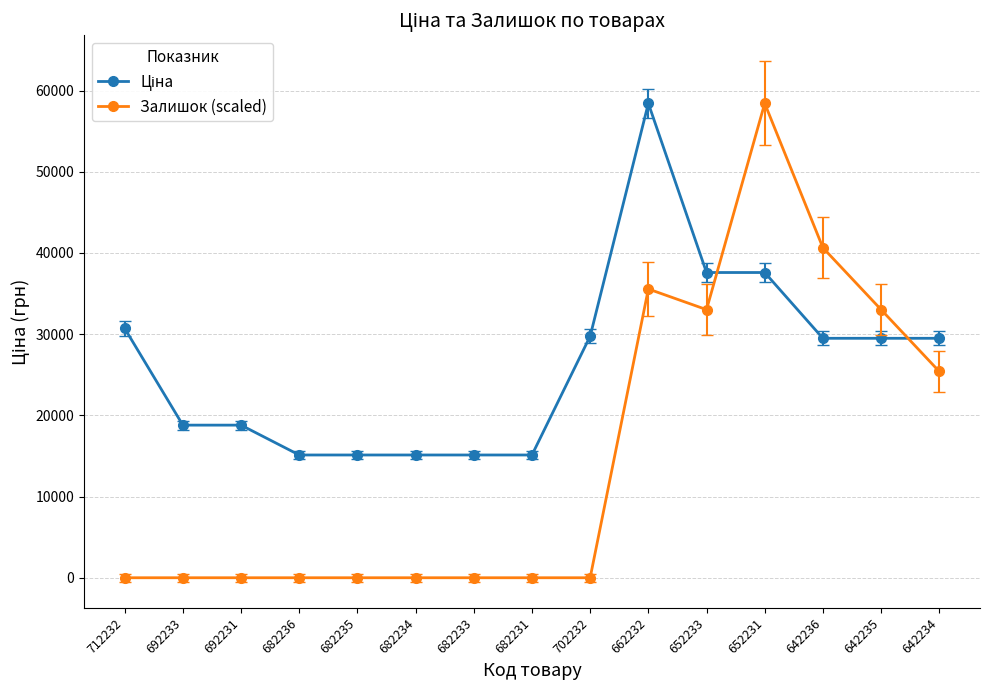

Is it true that Залишок (scaled) equals -20881.8 at 682234?

False